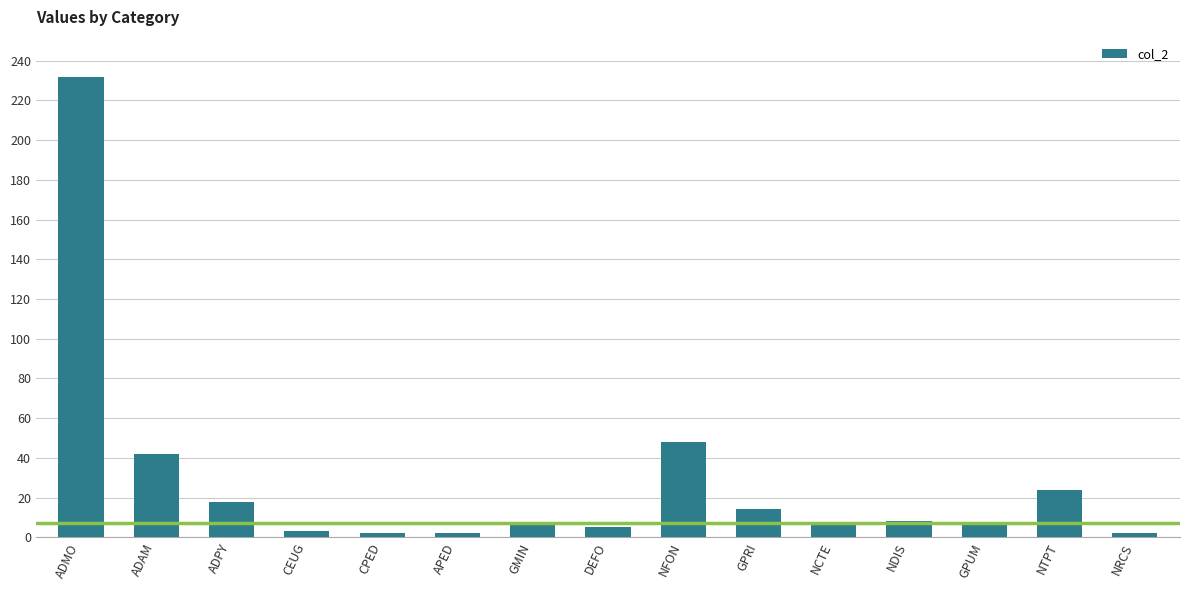

The chart shows a value of 14 at NFON. True or false?

False